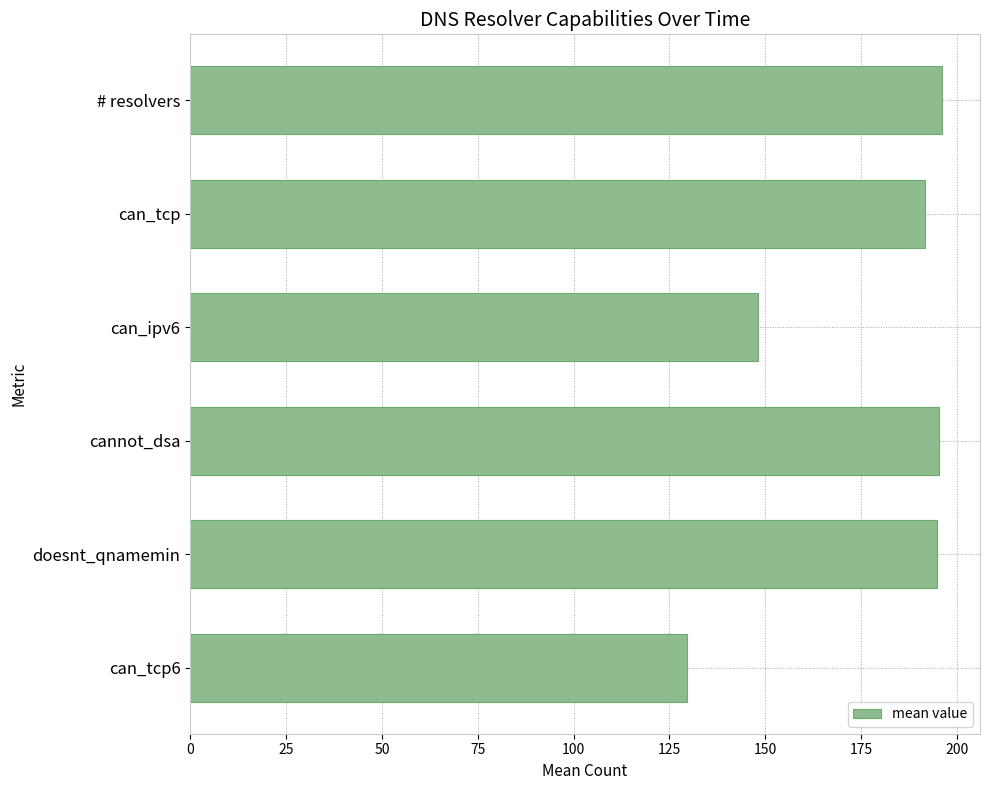

Are the bars grouped side by side (vs. stacked)?

No